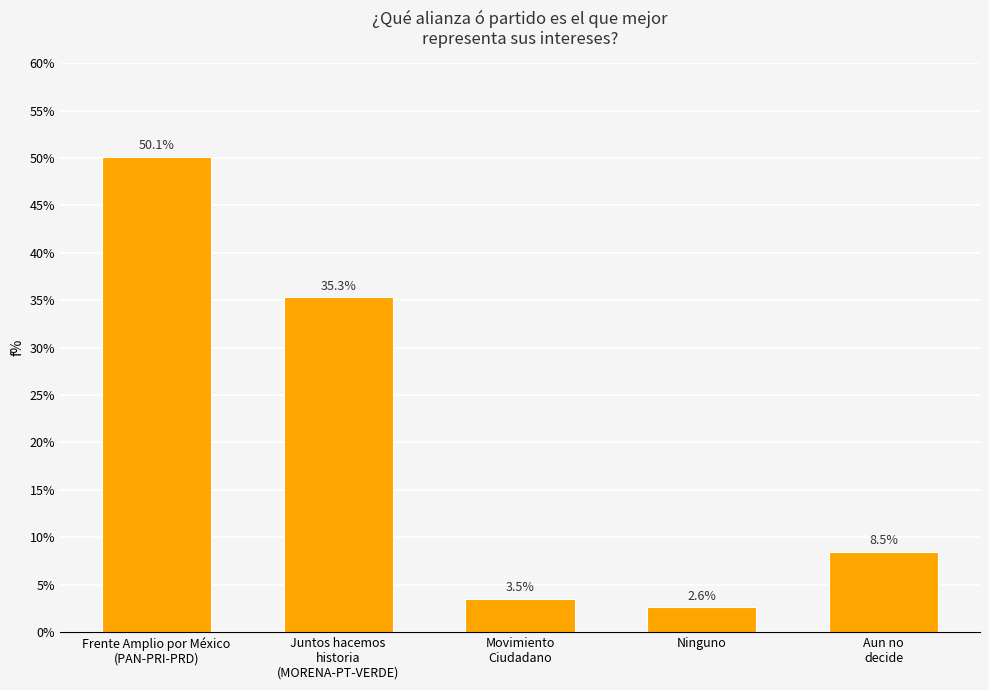

What is the label of the 5th bar from the right?

Frente Amplio por México
(PAN-PRI-PRD)